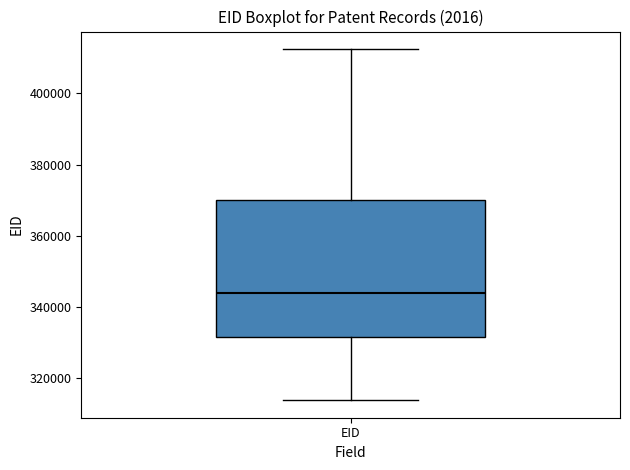

Where is the upper edge of the box for EID on the y-axis? The values are not printed on the chart, so give them approximately, as read against the axis.

370000